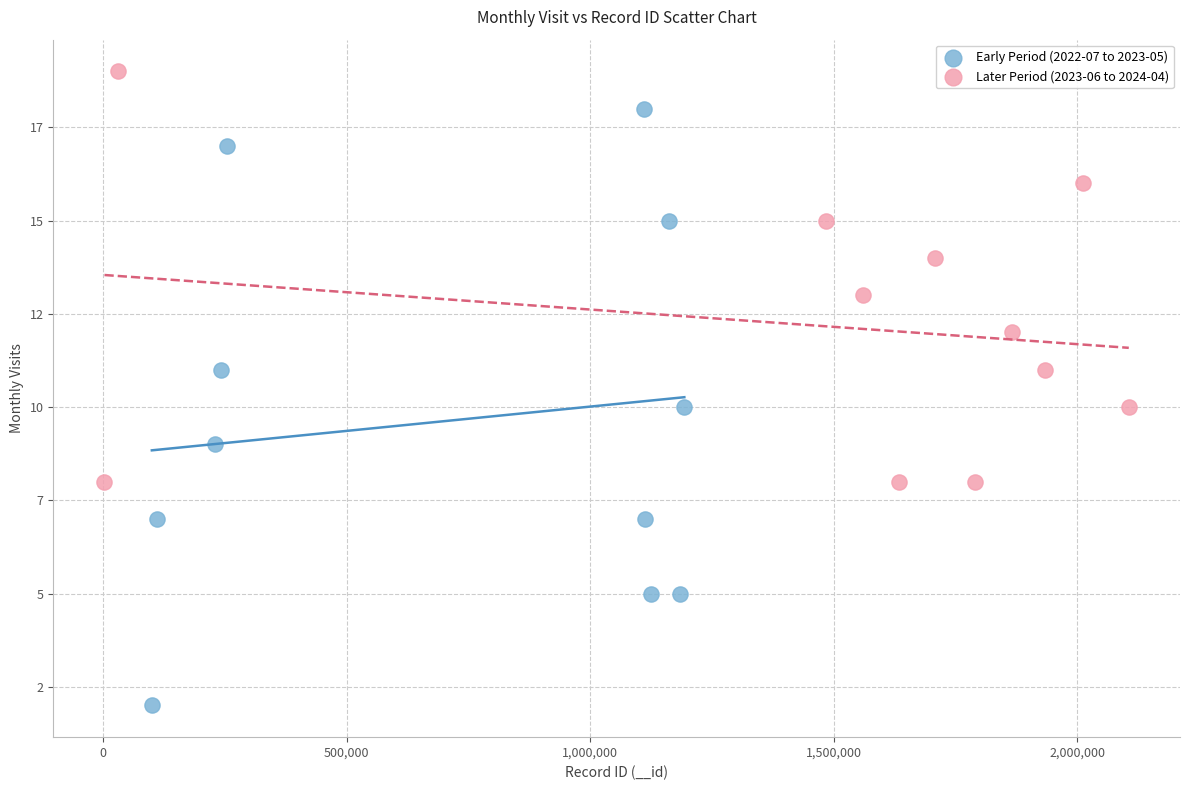

What are all the series names shown in the legend?

Early Period (2022-07 to 2023-05), Later Period (2023-06 to 2024-04)